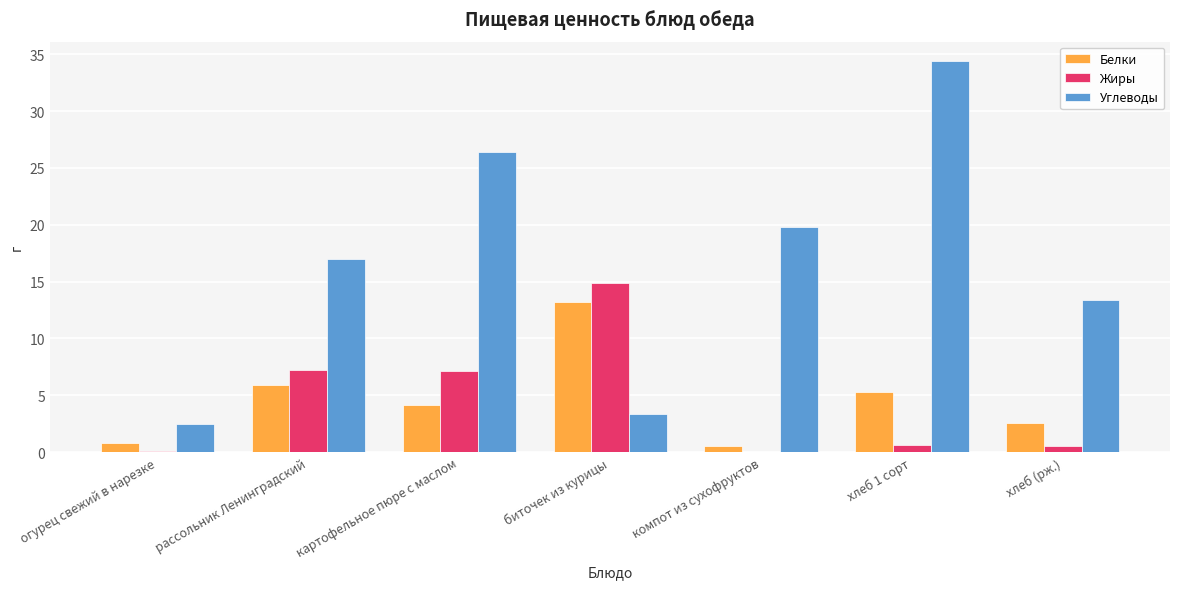

Does the chart contain stacked bars?

No